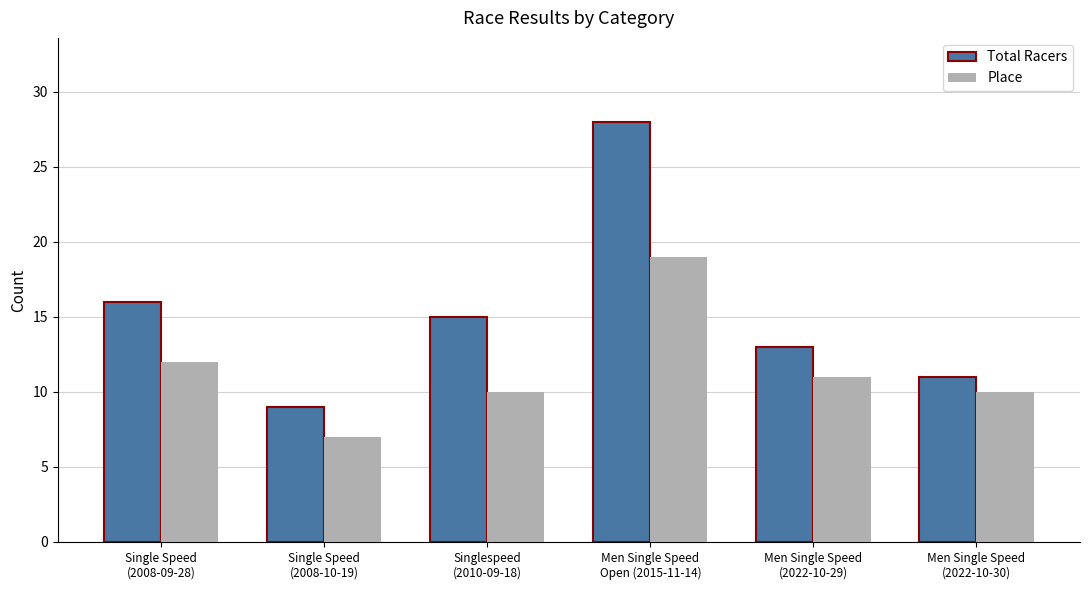

Read the Place value at Men Single Speed
(2022-10-29).

11